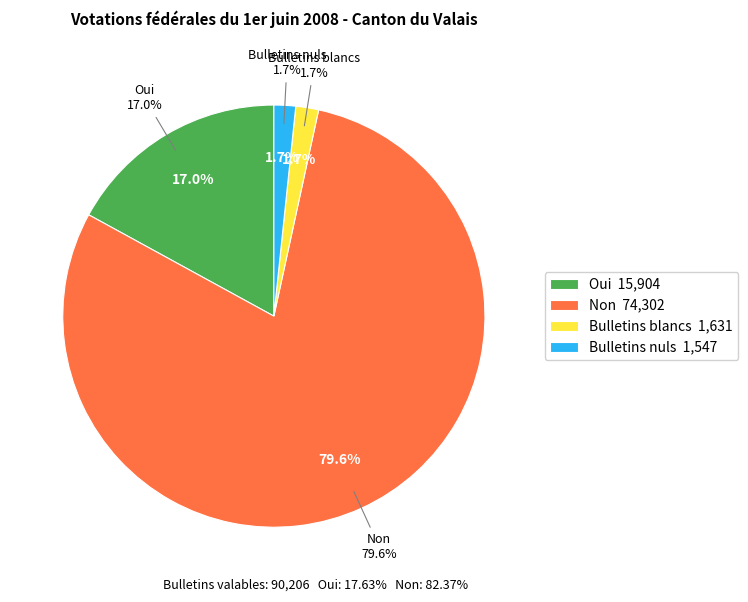

How many slices are in this pie chart?

4